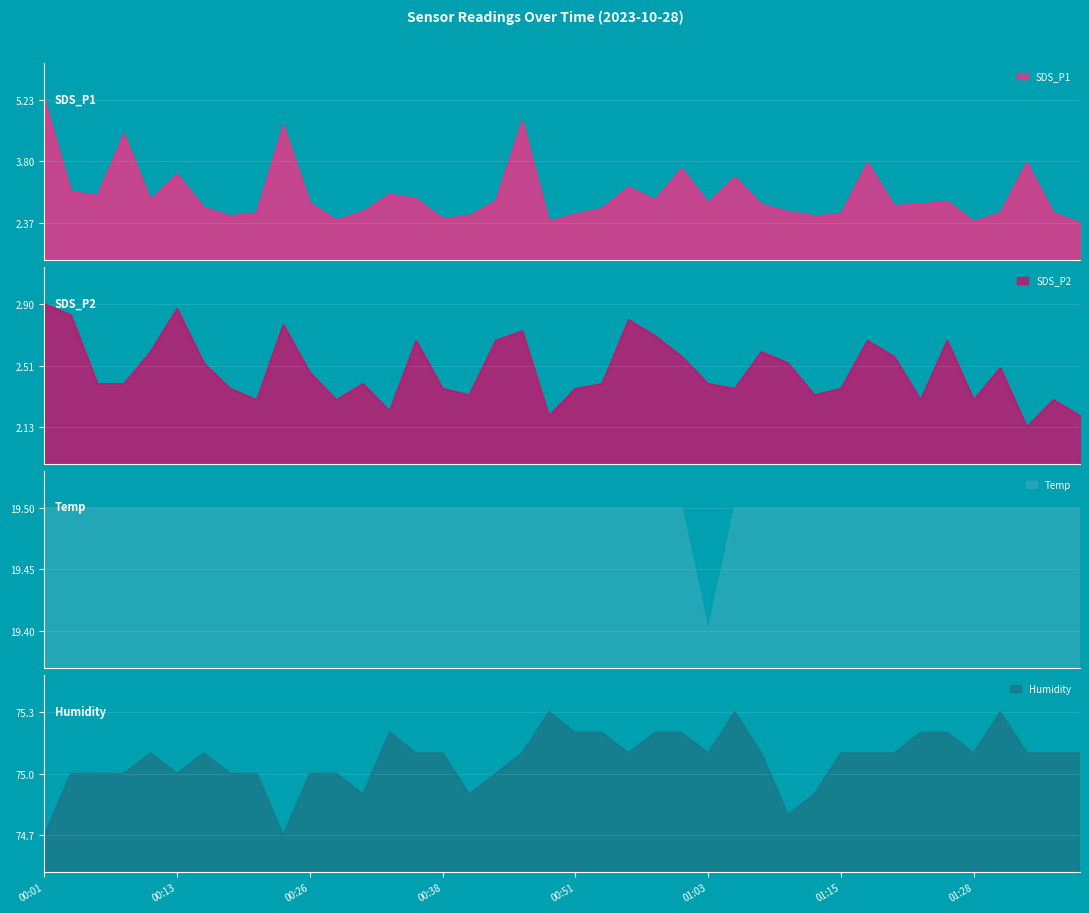

True or false: SDS_P1 and Humidity cross at least once.

False